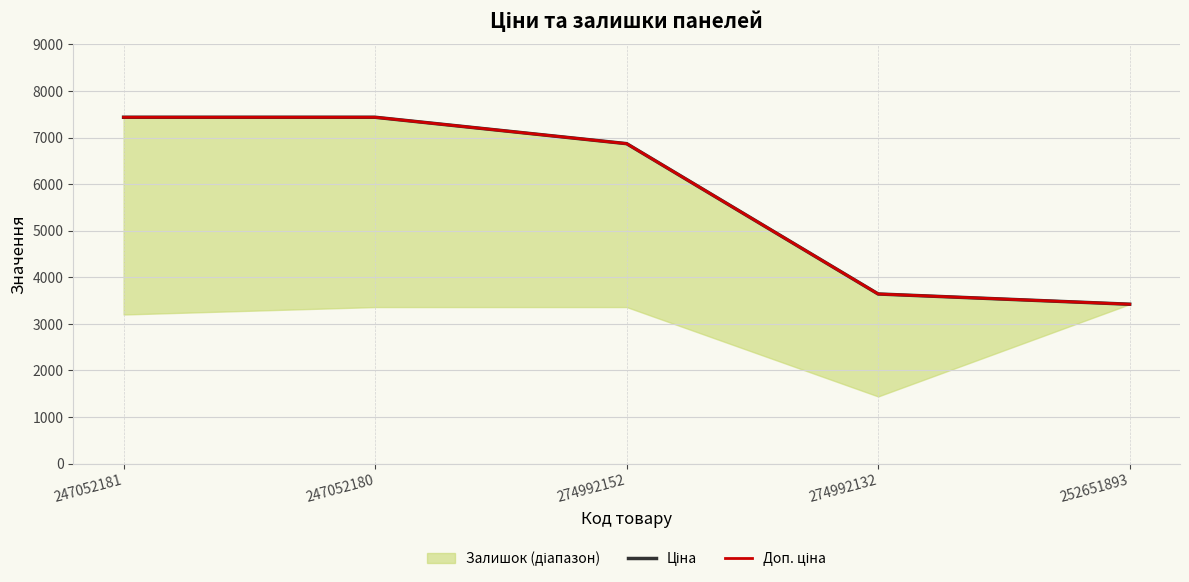

Does the chart have visible grid lines?

Yes